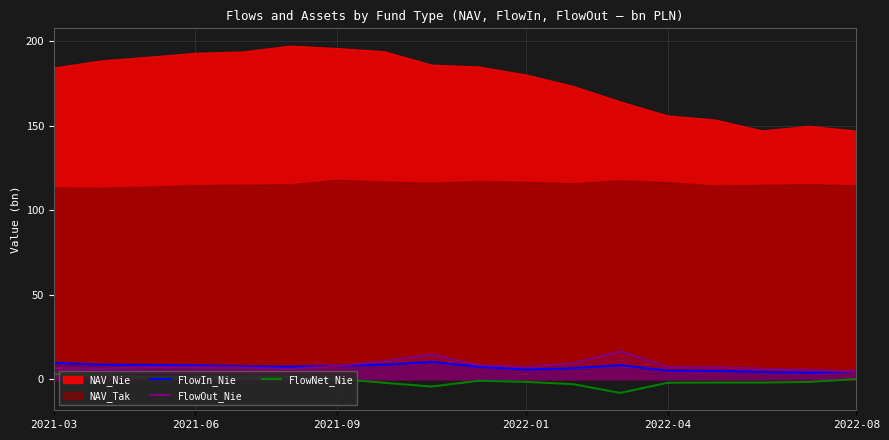

What is the maximum value for FlowOut_Nie?

16.5